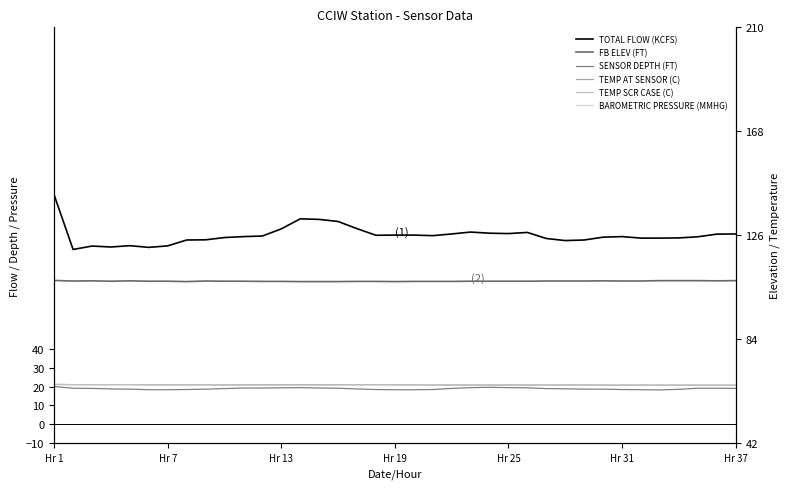

Reading left to right, what are all the values shown in this chart?

TOTAL FLOW (KCFS): 121.3	92.5	94.3	93.8	94.5	93.6	94.4	97.5	97.6	98.8	99.3	99.6	103.4	108.7	108.4	107.3	103.5	100.0	100.1	100.1	99.8	100.7	101.7	101.1	100.9	101.5	98.3	97.2	97.5	99.0	99.3	98.5	98.5	98.6	99.2	100.6	100.7
FB ELEV (FT): 76.1	75.8	75.9	75.7	75.9	75.7	75.7	75.5	75.8	75.7	75.7	75.6	75.6	75.5	75.5	75.5	75.6	75.6	75.5	75.6	75.6	75.6	75.7	75.7	75.7	75.7	75.8	75.8	75.8	75.9	75.8	75.8	76.0	76.0	76.0	75.9	76.0
SENSOR DEPTH (FT): 20.0	19.1	19.0	18.7	18.6	18.3	18.3	18.4	18.6	18.9	19.2	19.2	19.3	19.4	19.2	19.1	18.7	18.4	18.3	18.3	18.4	19.0	19.4	19.6	19.4	19.3	18.9	18.8	18.6	18.6	18.4	18.3	18.2	18.5	19.1	19.1	19.0
TEMP AT SENSOR (C): 21.1	21.0	21.0	21.0	21.0	20.9	20.9	20.9	20.9	20.9	20.9	21.0	21.0	21.0	21.0	21.0	21.0	21.0	20.9	20.9	20.8	20.8	20.8	20.8	20.8	20.8	20.8	20.8	20.8	20.7	20.7	20.7	20.7	20.7	20.7	20.7	20.7
TEMP SCR CASE (C): 21.1	21.0	21.0	21.0	21.0	20.9	20.9	20.9	20.9	20.8	20.8	20.8	20.8	20.8	20.8	20.8	20.9	20.9	20.9	20.8	20.8	20.8	20.8	20.8	20.8	20.8	20.8	20.8	20.8	20.8	20.8	20.8	20.8	20.8	20.7	20.7	20.7
BAROMETRIC PRESSURE (MMHG): 760.0	759.0	759.0	759.0	759.0	759.0	759.0	759.0	759.0	758.0	758.0	758.0	757.0	757.0	756.0	756.0	756.0	755.0	755.0	756.0	756.0	756.0	756.0	756.0	757.0	757.0	757.0	757.0	757.0	758.0	758.0	758.0	759.0	759.0	759.0	760.0	759.0